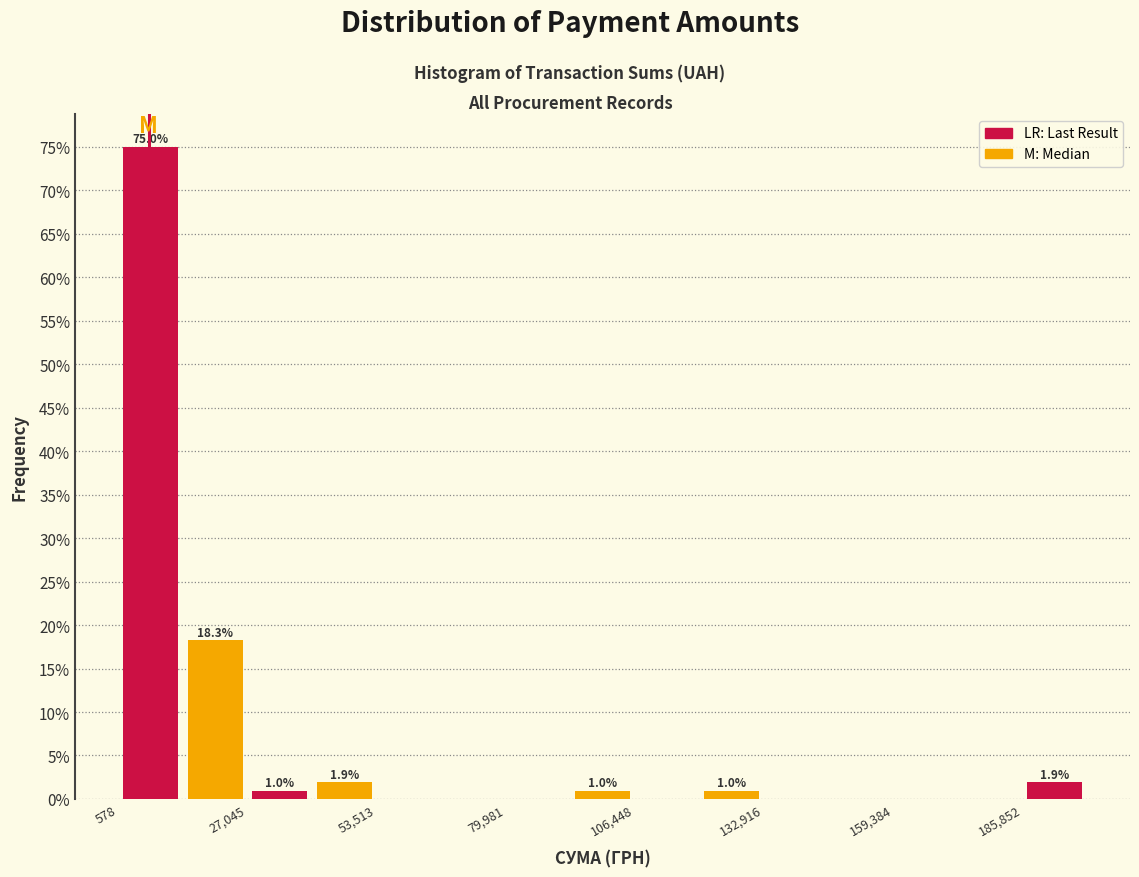

Around what value on the x-axis is the tallest bar? Give the approximate position of its centre, as read against the axis.

5000